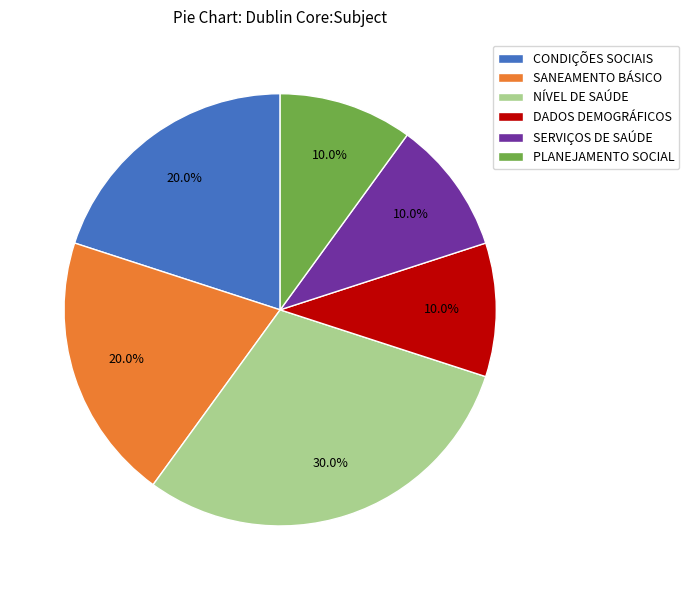

What percentage is the CONDIÇÕES SOCIAIS slice, to the nearest percent?

20%